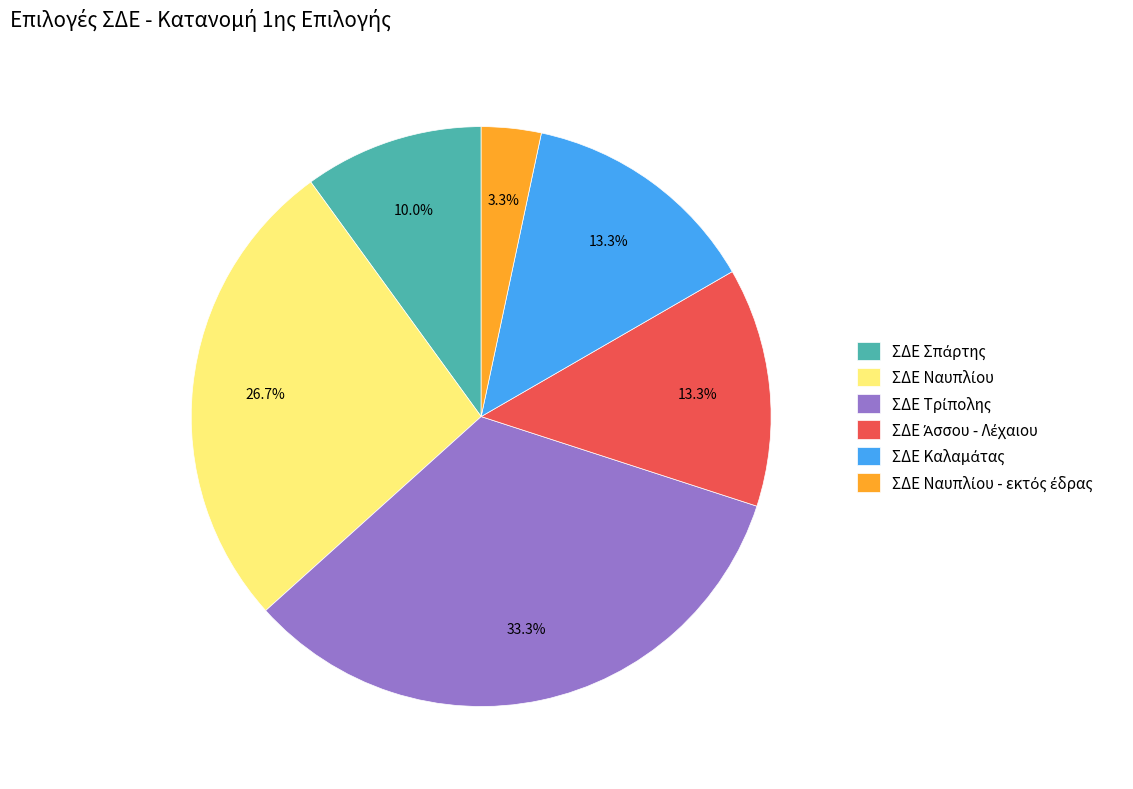

How many slices are in this pie chart?

6